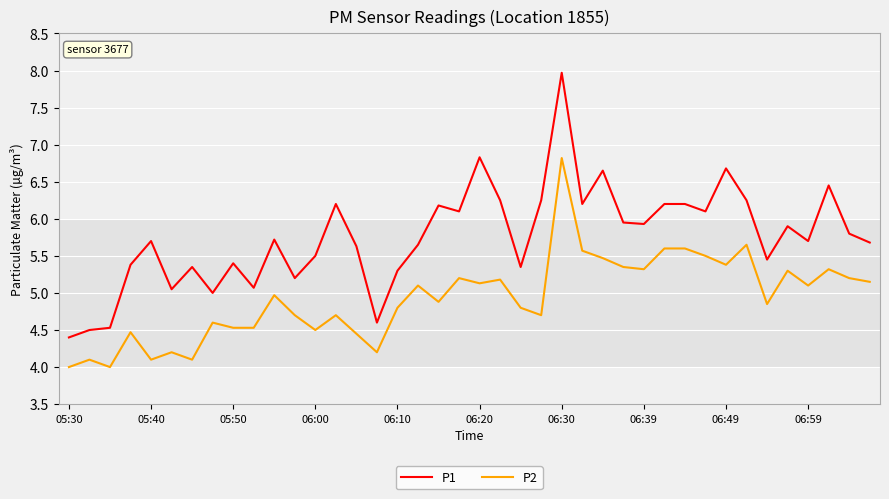

Which series has the widest spread of values?

P1